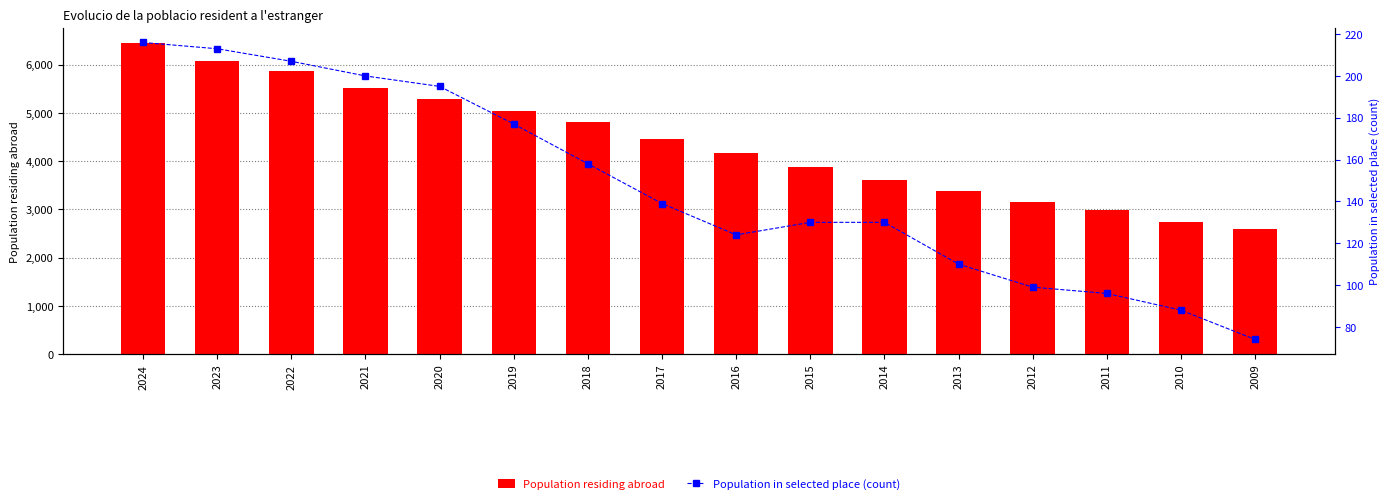

Reading left to right, list all the values displayed in this chart.

Population residing abroad: 6443	6083	5876	5521	5278	5040	4813	4462	4179	3881	3605	3376	3164	2980	2736	2602
Population in selected place (count): 216	213	207	200	195	177	158	139	124	130	130	110	99	96	88	74